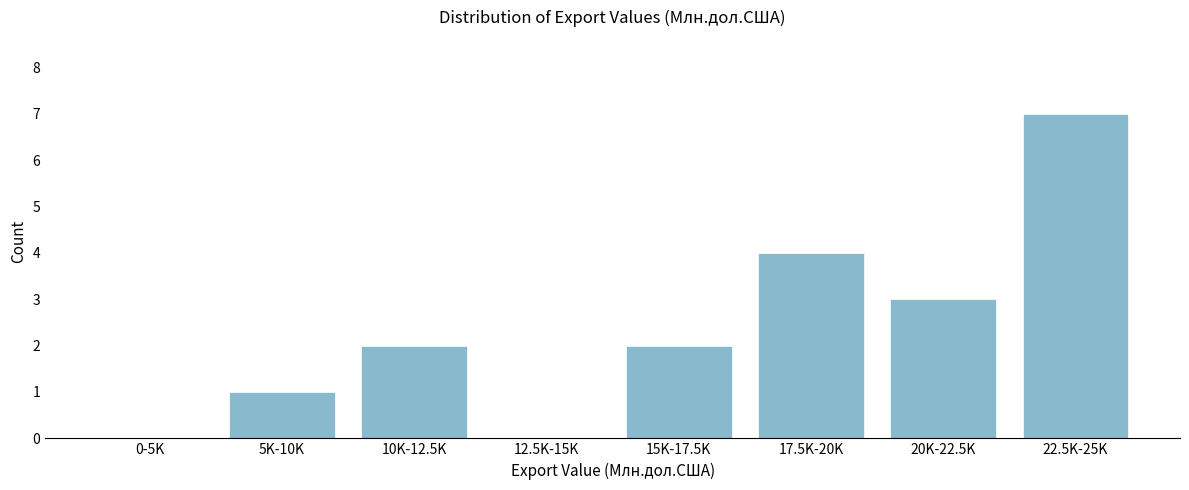

Reading right to left, extract all data points from this chart.

22.5K-25K=7	20K-22.5K=3	17.5K-20K=4	15K-17.5K=2	12.5K-15K=0	10K-12.5K=2	5K-10K=1	0-5K=0